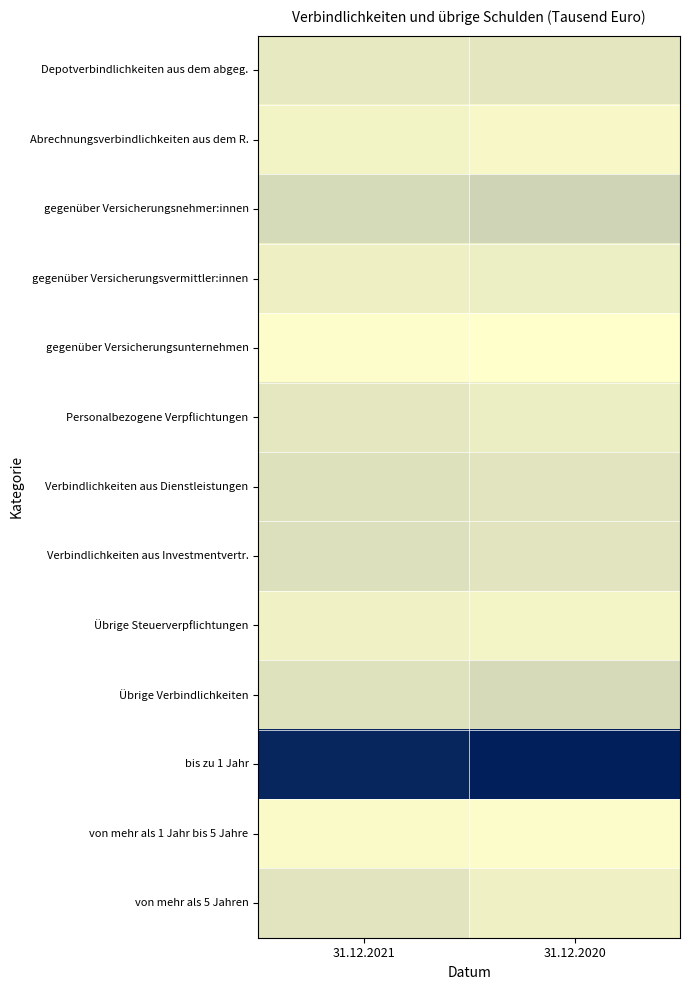

At which category is the sum across all series the highest?

31.12.2021